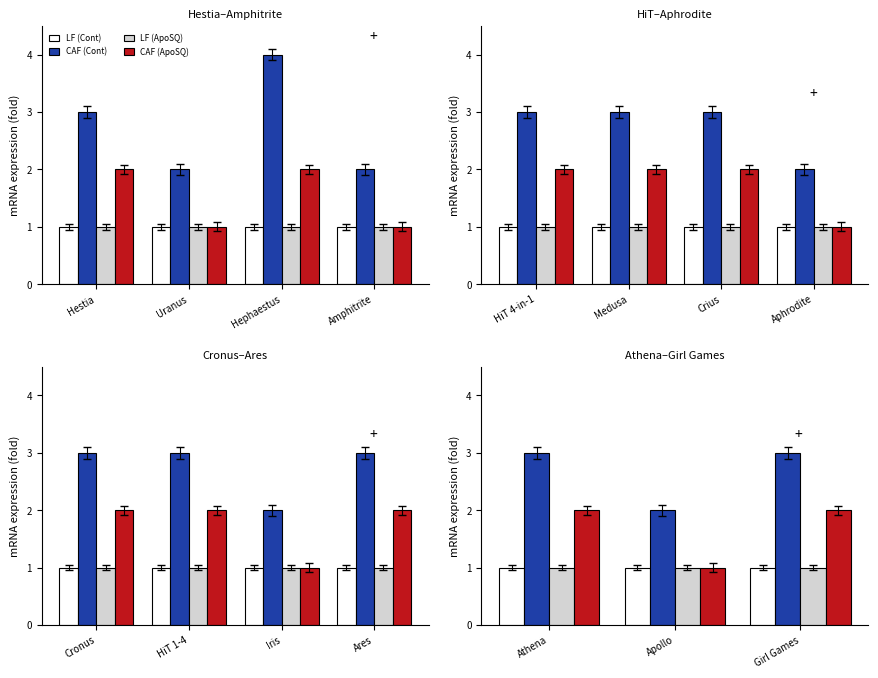

Is it true that CAF (Cont) equals 1 at Athena?

False